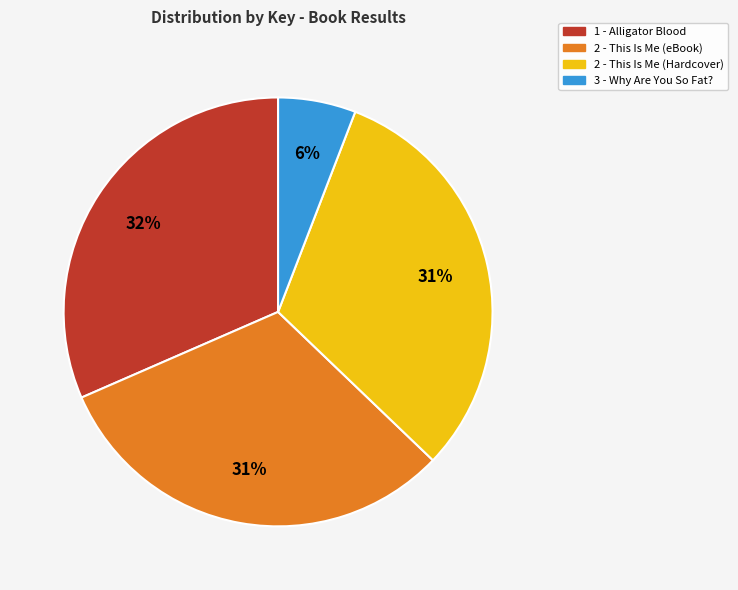

To the nearest percent, what is the average slice percentage?

25%